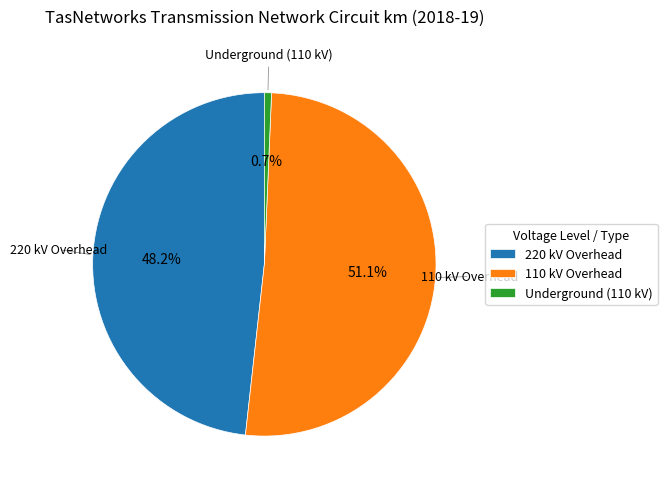

Which category has the biggest portion of the pie?

110 kV Overhead